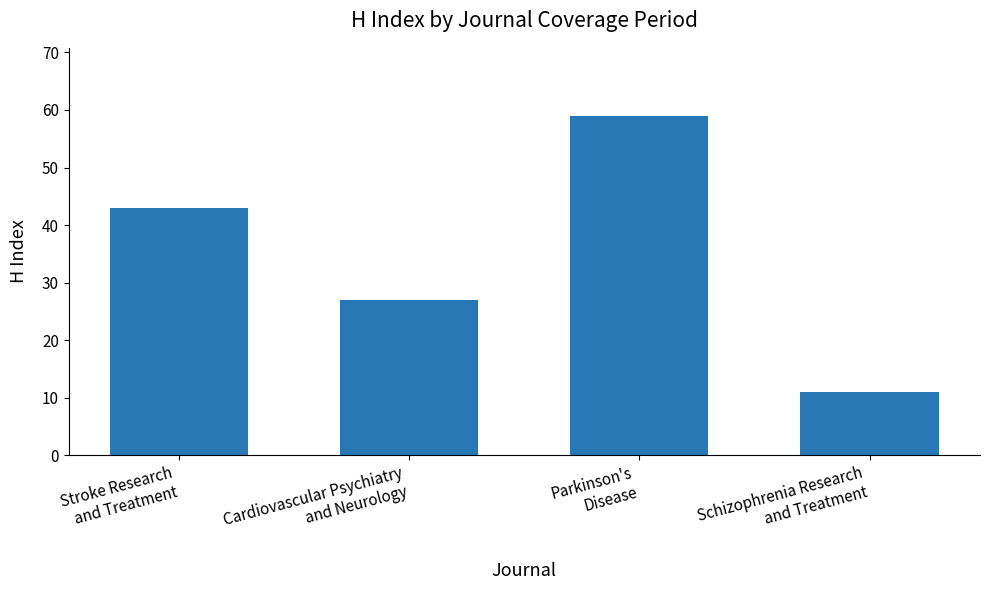

What is the value of the 4th bar from the left?

11